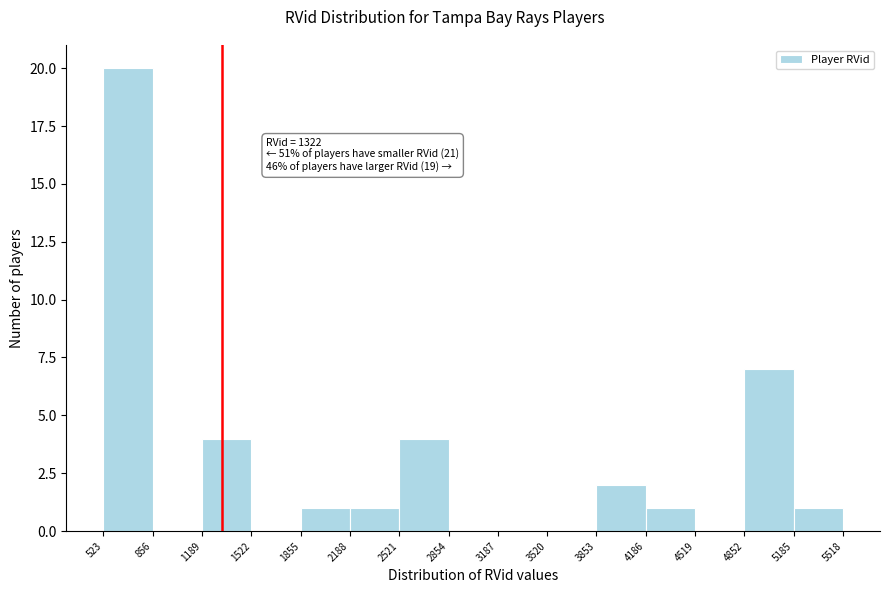

Over which range of the x-axis is the bar tallest?

523 to 856